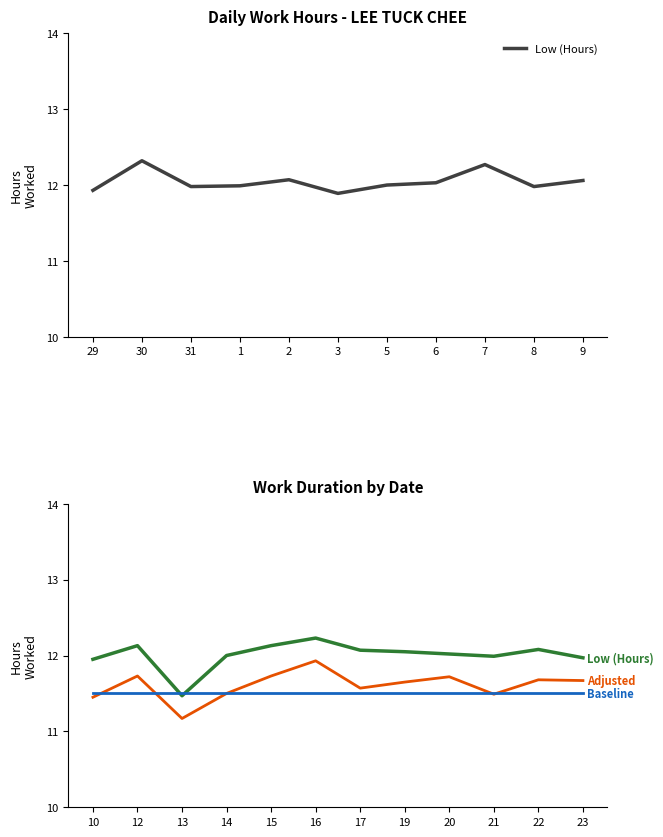

What is the maximum value for Low (Hours)?

12.2